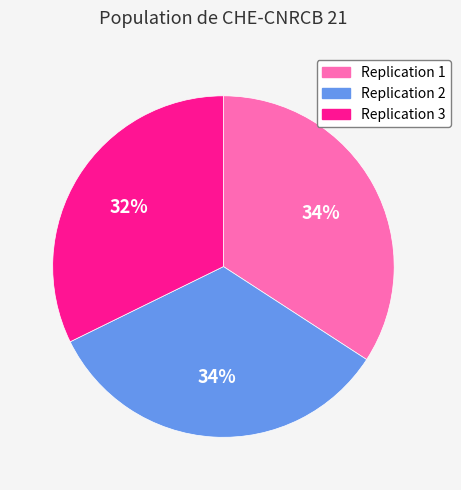

To the nearest percent, what is the difference between the largest and smallest slice percentages?

2%